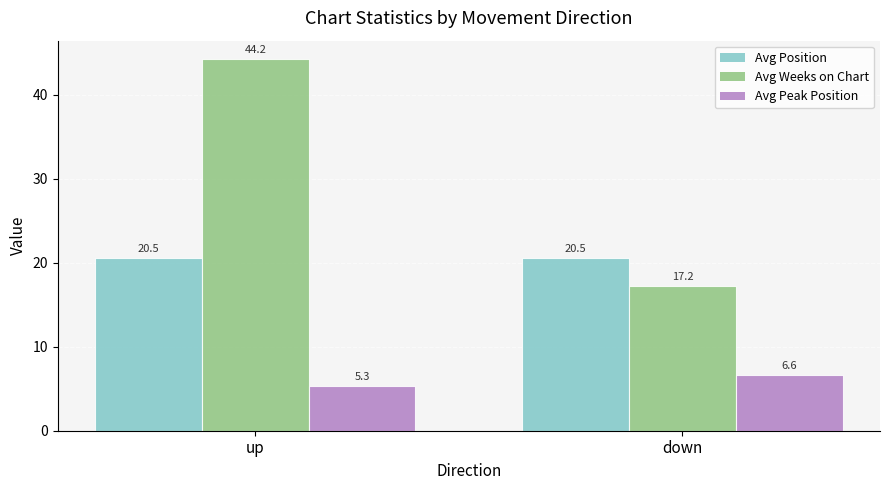

Which series changed the most between up and down?

Avg Weeks on Chart